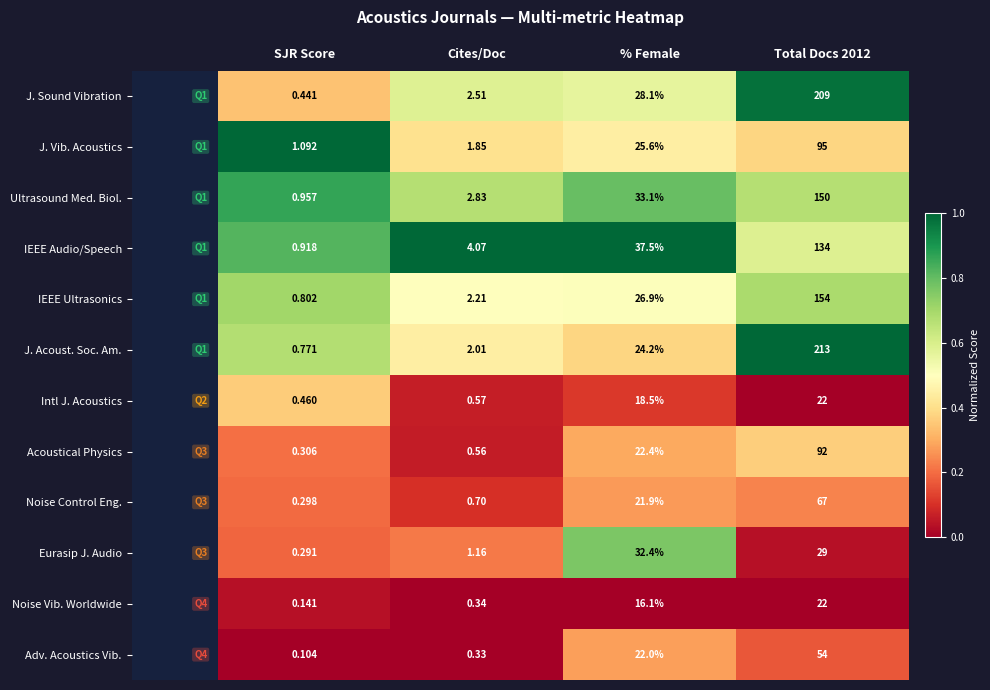

What is the spread (max minus min) of values at Cites/Doc?

3.7